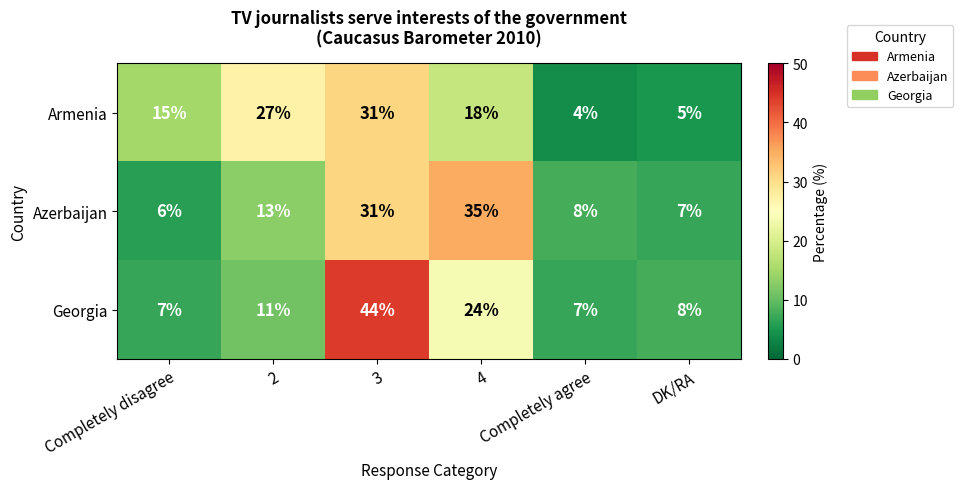

Which series has the widest spread of values?

Georgia